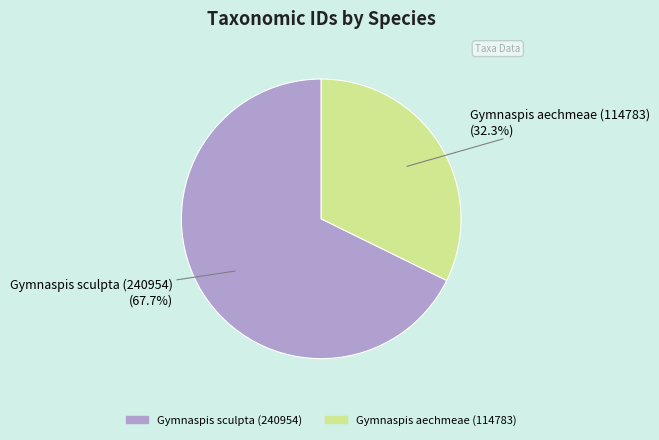

What is the total percentage of Gymnaspis sculpta (240954) and Gymnaspis aechmeae (114783)?

100.0%